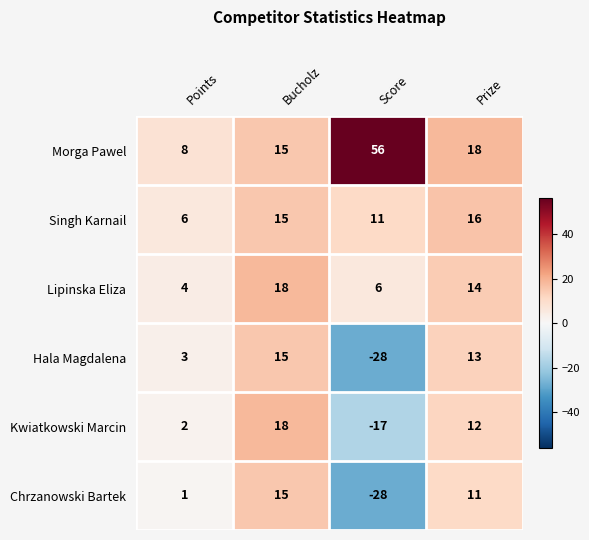

Which series has the largest range (max minus min)?

Morga Pawel